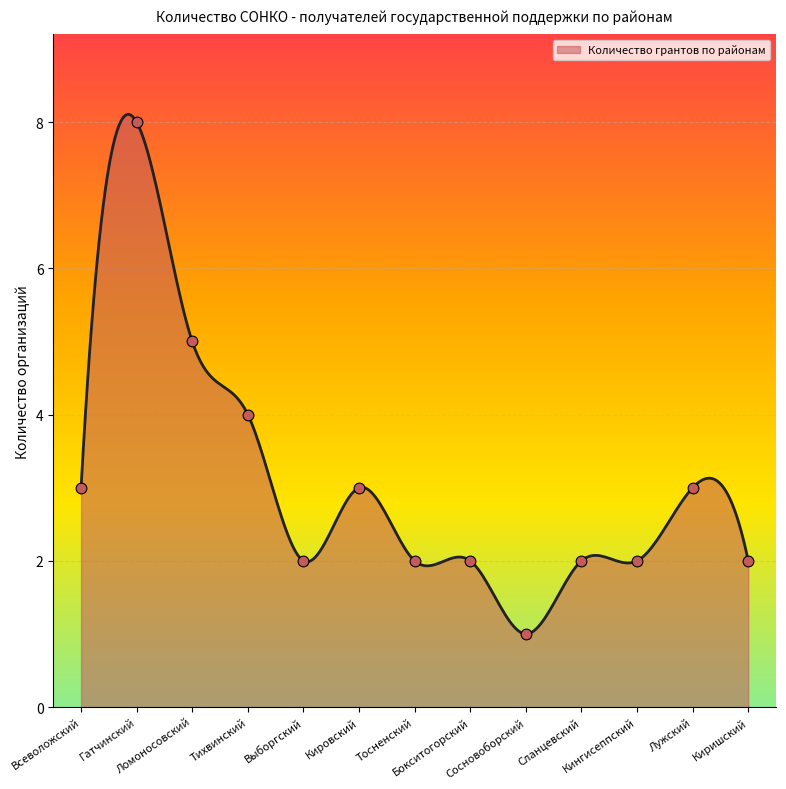

Approximately how many times larger is the value at Киришский compared to Лужский?

0.7